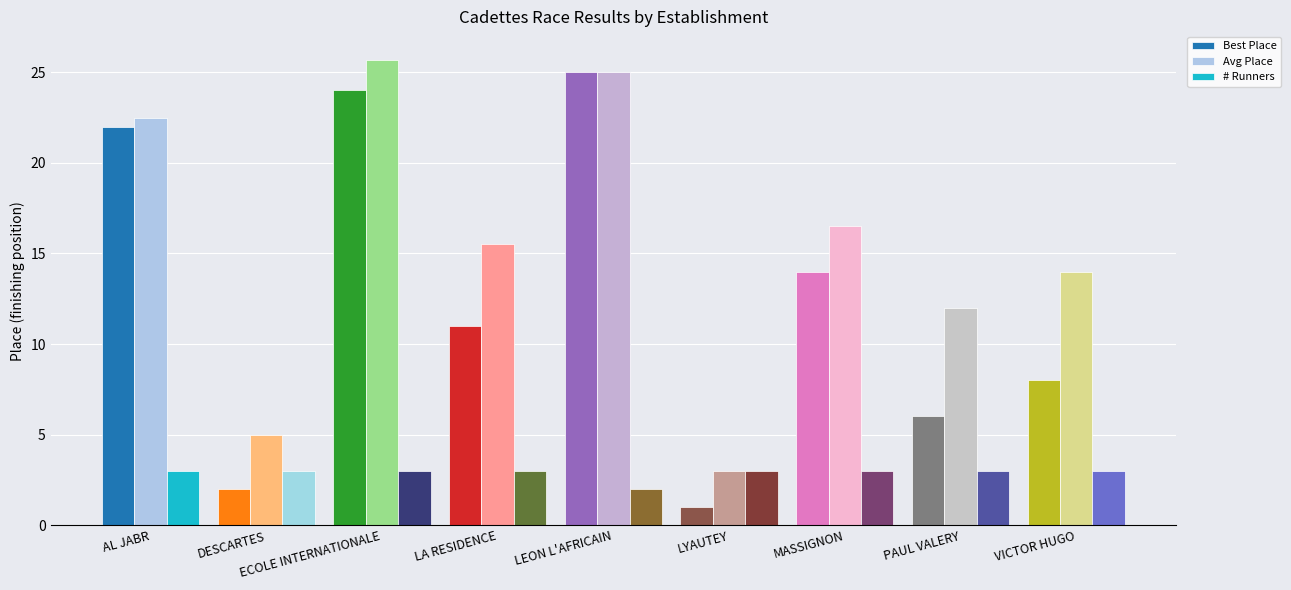

Which series has the largest range (max minus min)?

Best Place